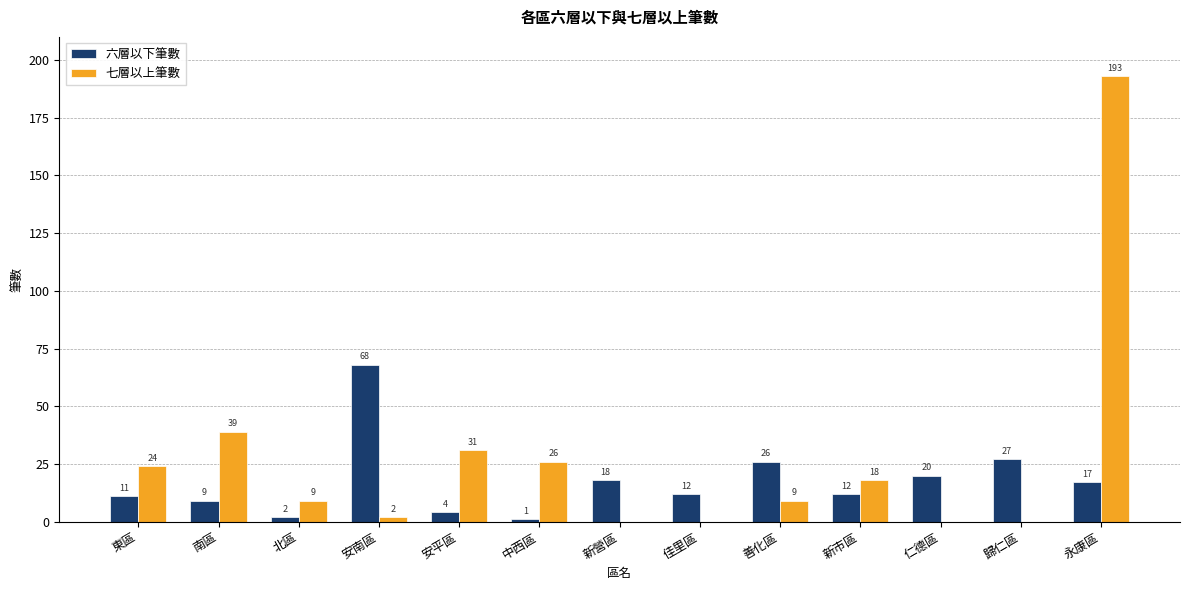

Between 南區 and 中西區, which series saw the biggest shift?

七層以上筆數